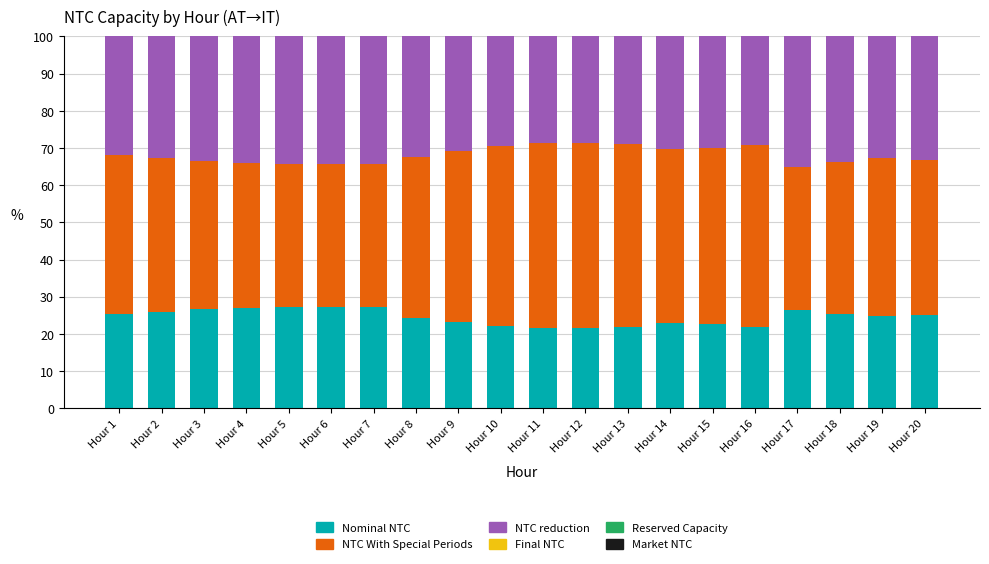

What is the total value across all series at Hour 10?

100.0